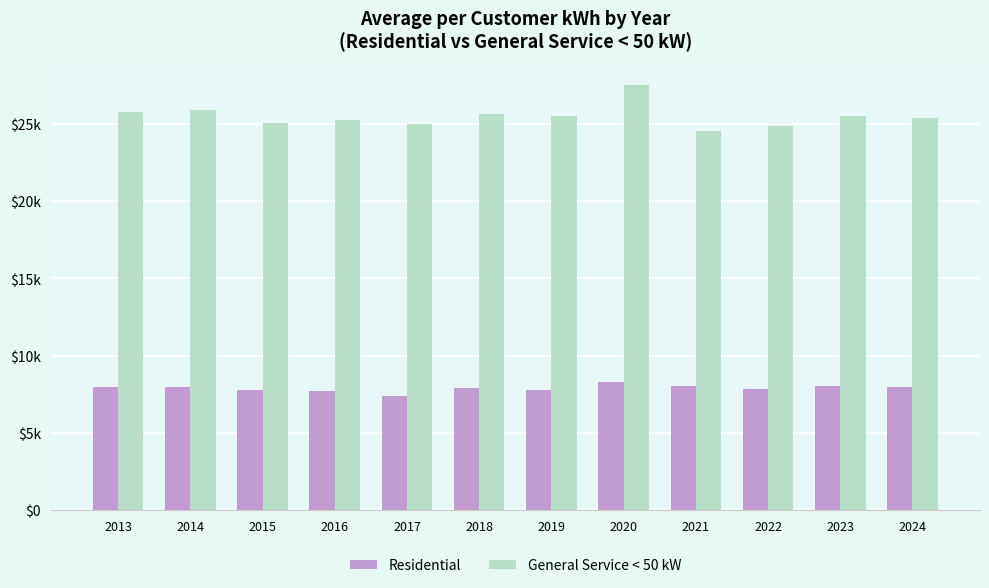

Where is General Service < 50 kW nearest to the value 26012?

2014